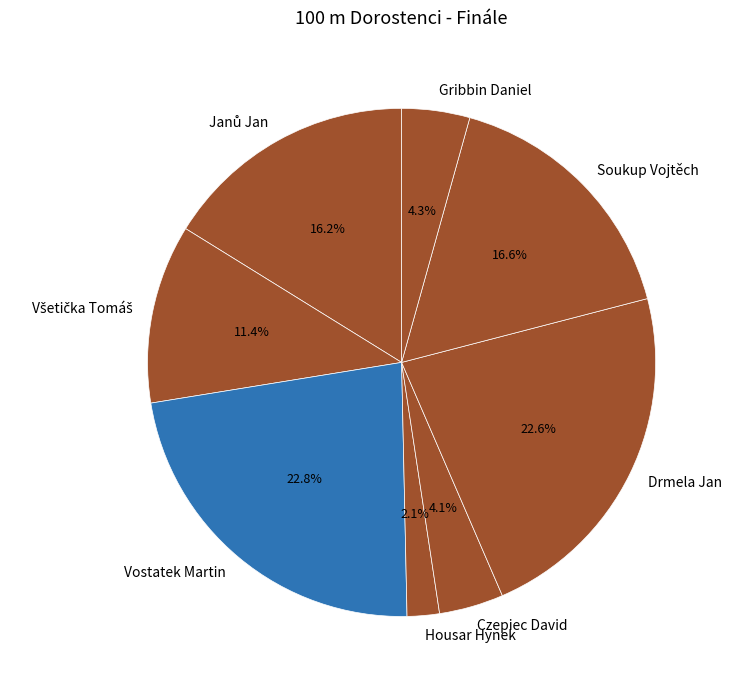

To the nearest percent, what portion does Czepiec David represent?

4%